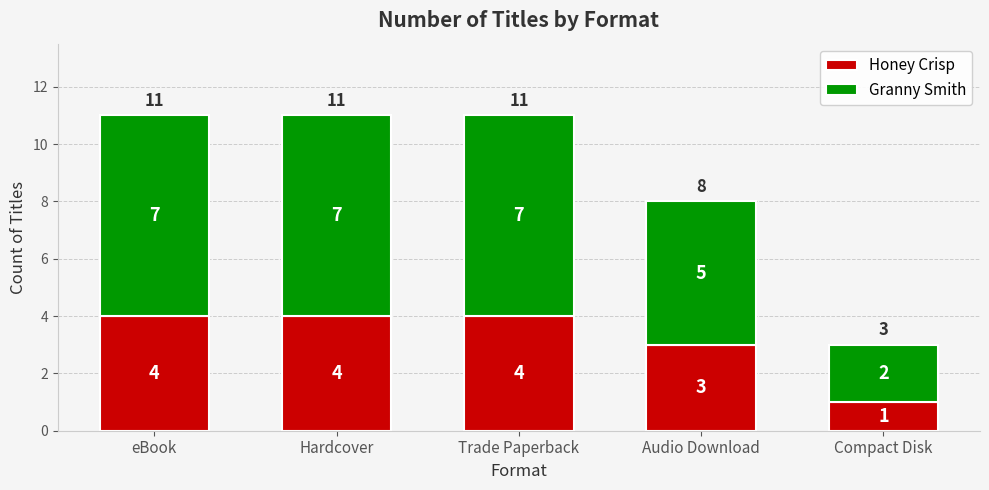

At which label does Honey Crisp reach its minimum?

Compact Disk